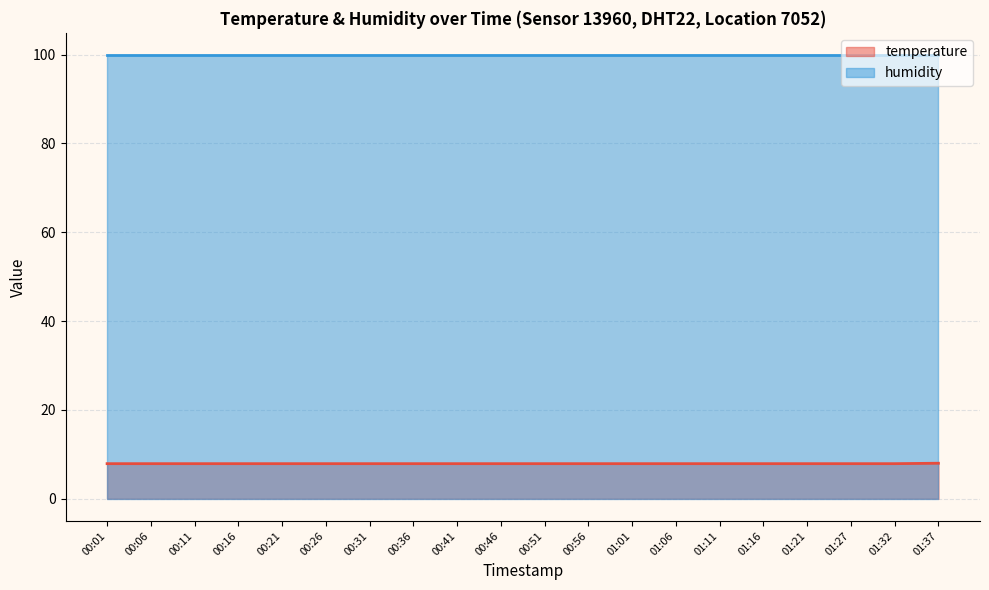

What position from the left is 01:06?

14